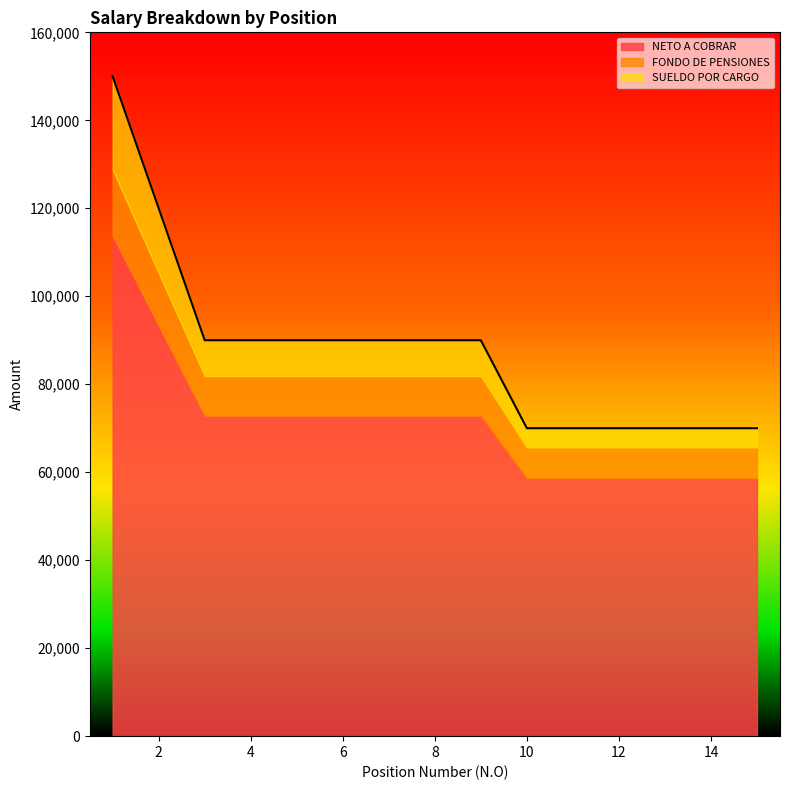

Reading right to left, transcribe all the data shown in this chart.

SUELDO POR CARGO: 15=70000.0	14=70000.0	13=70000.0	12=70000.0	11=70000.0	10=70000.0	9=90000.0	8=90000.0	7=90000.0	6=90000.0	5=90000.0	4=90000.0	3=90000.0	2=120000.0	1=150000.0
FONDO DE PENSIONES: 15=7000.0	14=7000.0	13=7000.0	12=7000.0	11=7000.0	10=7000.0	9=9000.0	8=9000.0	7=9000.0	6=9000.0	5=9000.0	4=9000.0	3=9000.0	2=12000.0	1=15000.0
NETO A COBRAR: 15=58624.2	14=58624.2	13=58624.2	12=58624.2	11=58624.2	10=58624.2	9=72842.1	8=72842.1	7=72842.1	6=72842.1	5=72842.1	4=72842.1	3=72842.1	2=93317.1	1=113804.6